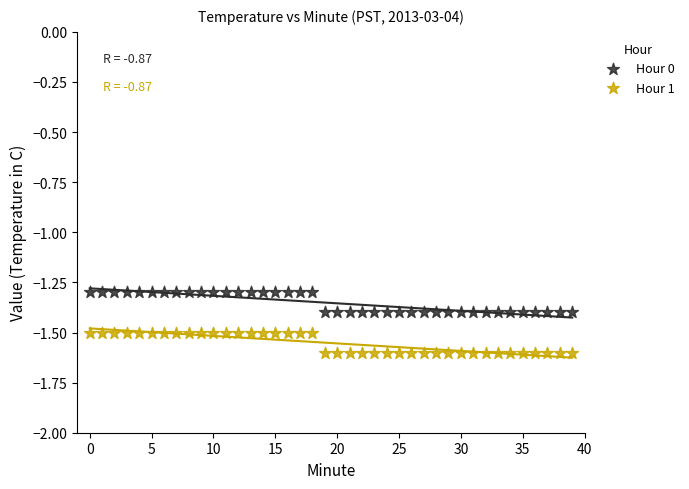

Which series reaches the minimum Y coordinate?

Hour 1